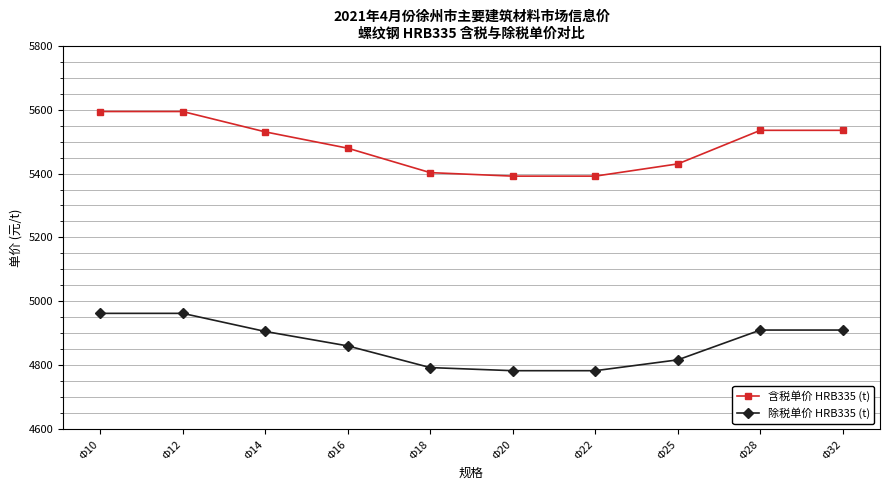

Rank the series at Φ12 from lowest to highest value.

除税单价 HRB335 (t), 含税单价 HRB335 (t)